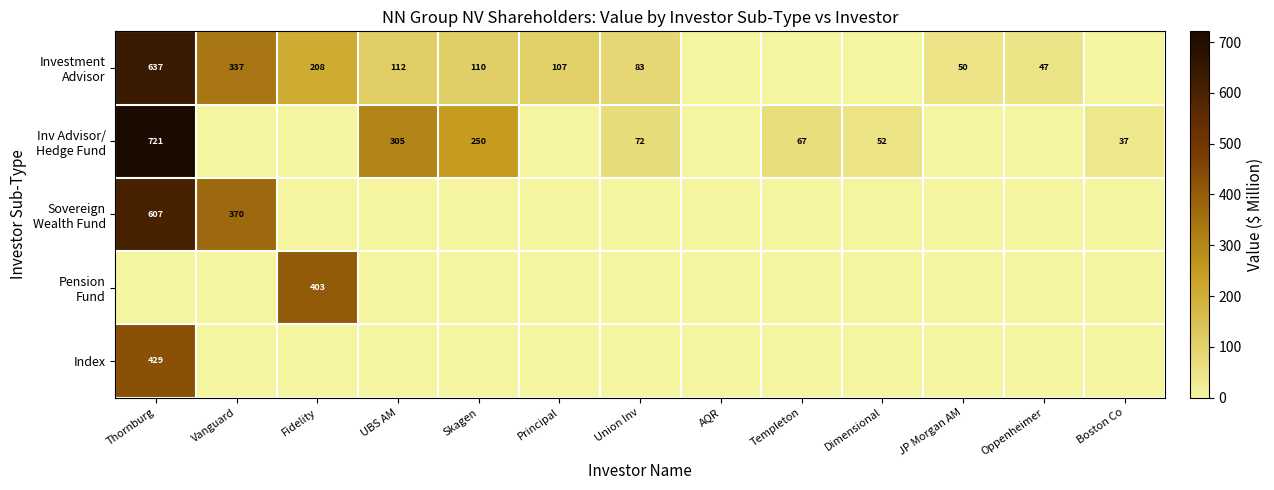

What is the greatest value displayed?

721.2